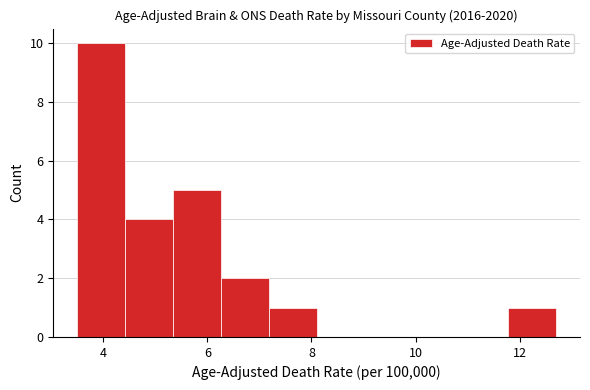

Reading left to right, transcribe this chart: for each bar, give the range it covers on the x-axis and its height. Neither the bar edges nor the heights are printed on the chart, so give them approximately, as read against the axes.

3.50 to 4.42: 10
4.42 to 5.34: 4
5.34 to 6.26: 5
6.26 to 7.18: 2
7.18 to 8.10: 1
8.10 to 9.02: 0
9.02 to 9.94: 0
9.94 to 10.86: 0
10.86 to 11.78: 0
11.78 to 12.70: 1